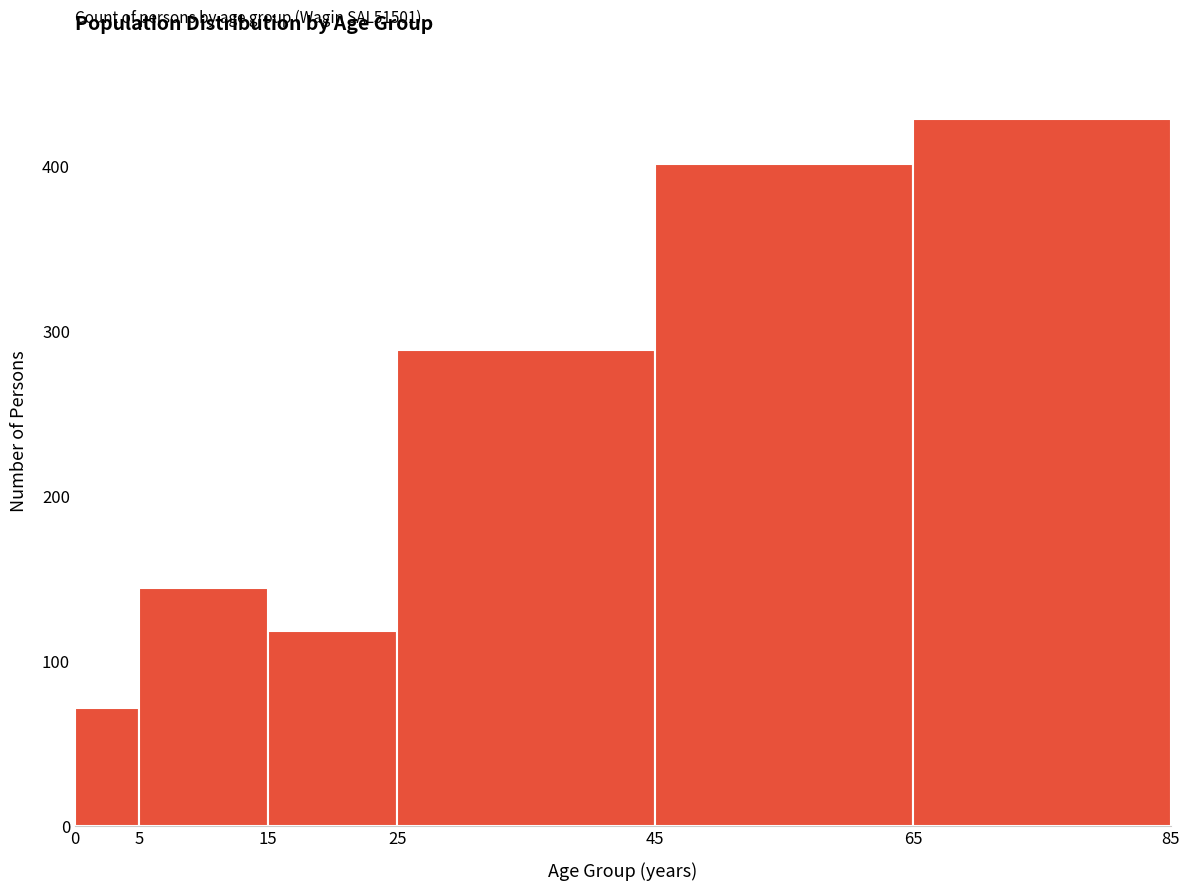

Which range on the x-axis has the tallest bar?

65 to 85